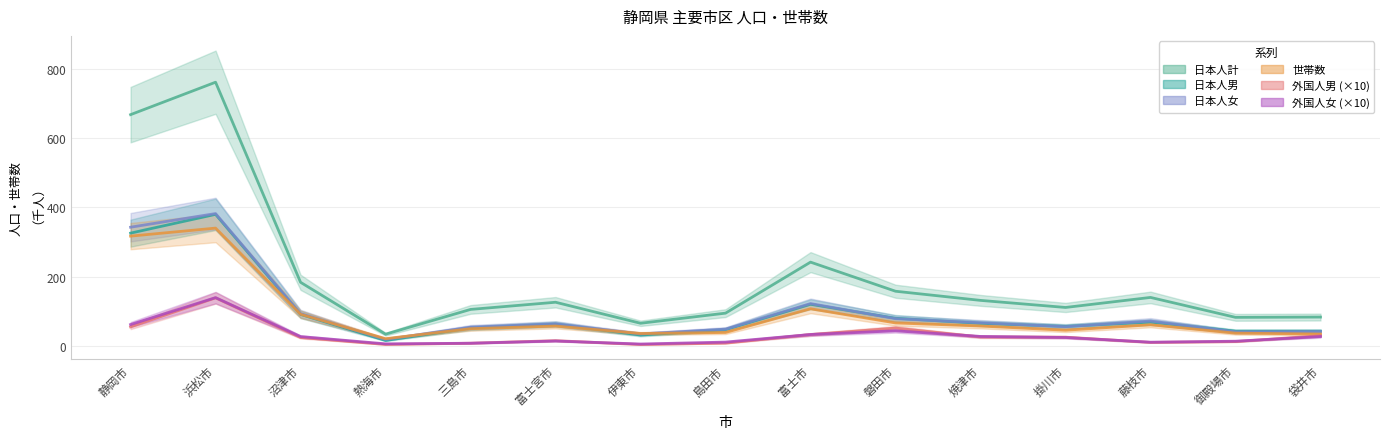

The 外国人女 series shows 7.1 at 三島市. True or false?

True